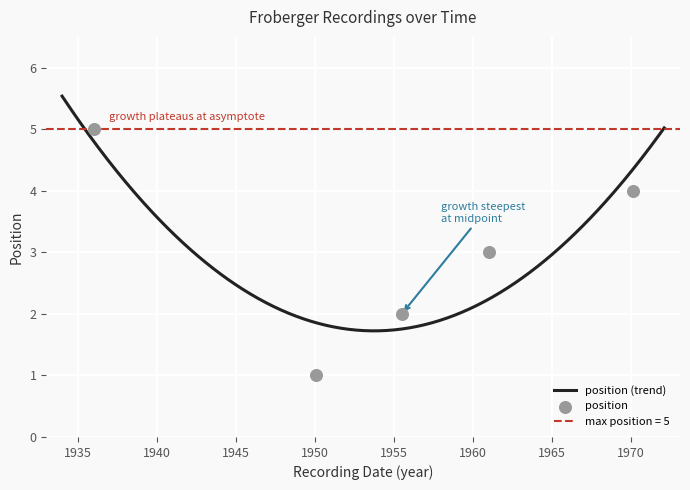

What is the change in value from 1955-07-01 to 1970-02-01?

+2